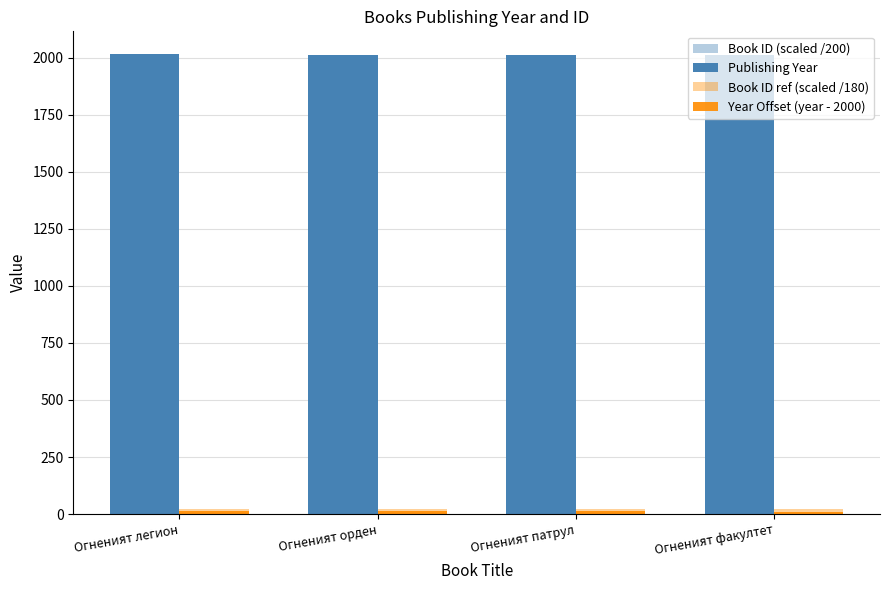

What is the minimum value shown in the chart?

10.0